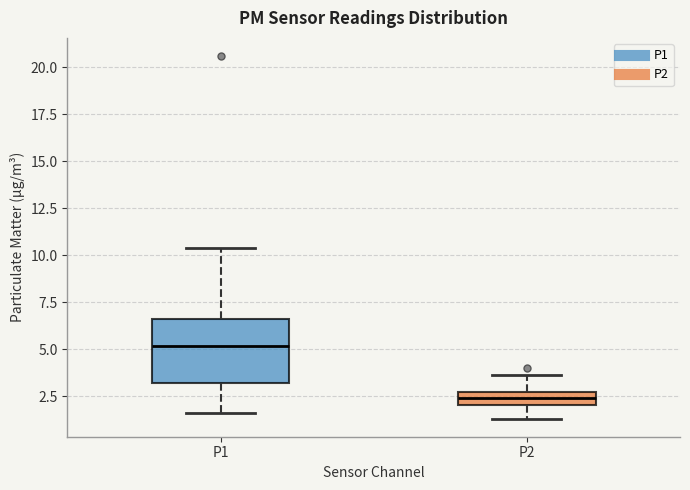

Which box is the tallest, from its lower edge to its upper edge?

P1